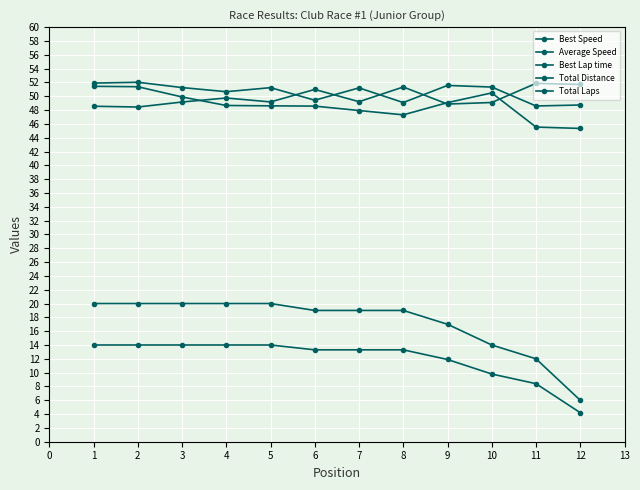

What is the minimum value shown in the chart?

4.2